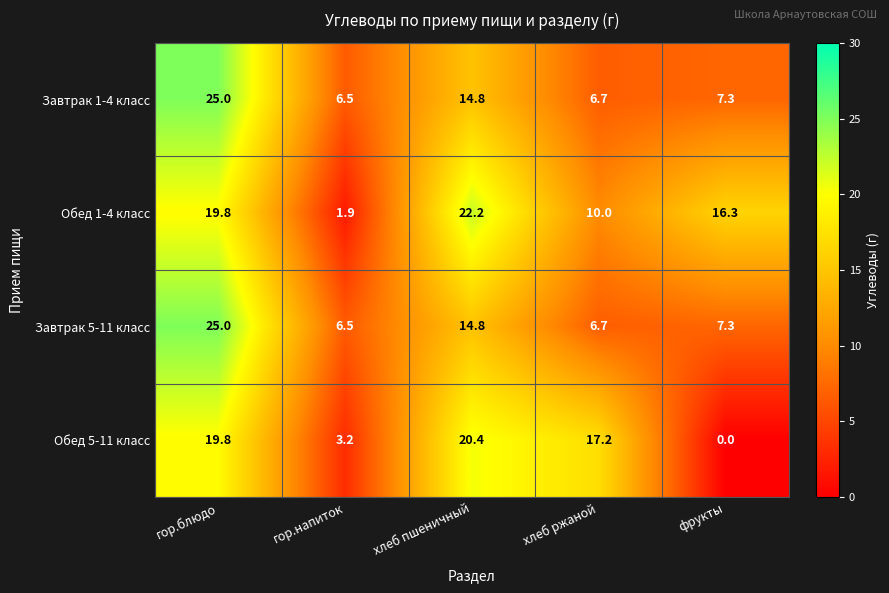

Which category has the highest value in the Завтрак 5-11 класс series?

гор.блюдо